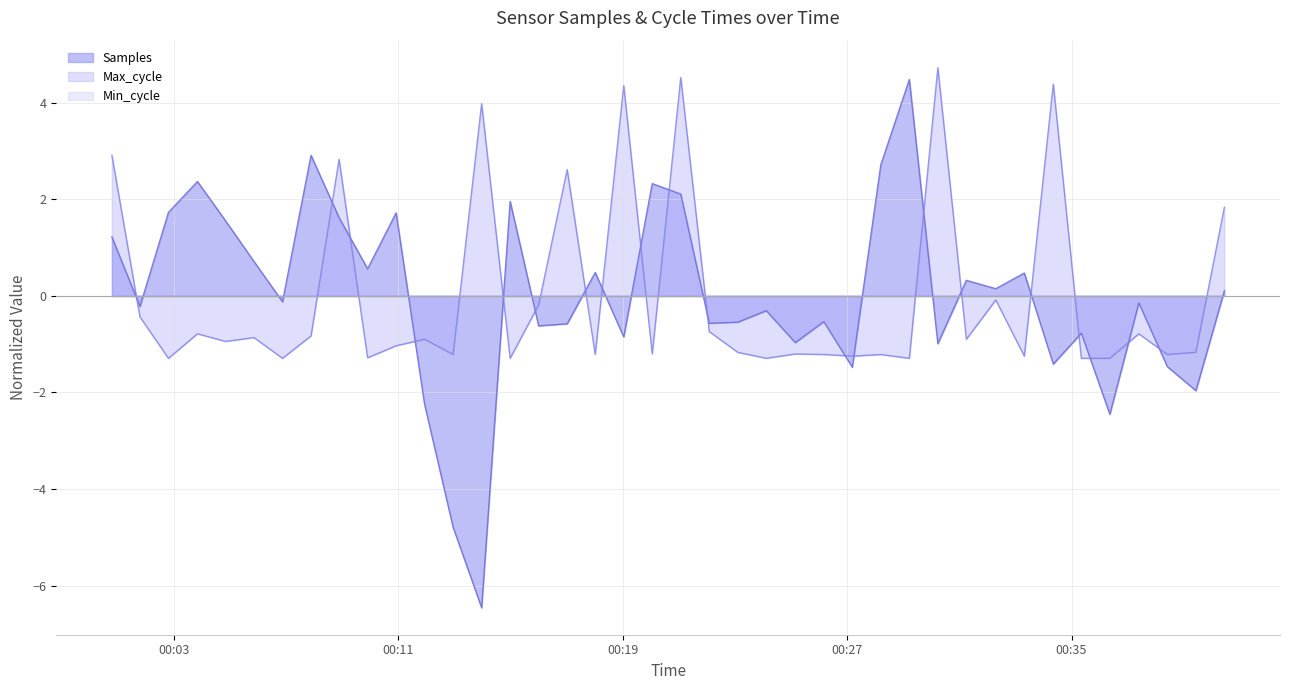

List the labels in order of Samples value, smallest first.

2022/10/08 00:13:58, 2022/10/08 00:12:57, 2022/10/08 00:36:22, 2022/10/08 00:11:56, 2022/10/08 00:39:26, 2022/10/08 00:27:11, 2022/10/08 00:38:25, 2022/10/08 00:34:21, 2022/10/08 00:30:14, 2022/10/08 00:25:09, 2022/10/08 00:19:02, 2022/10/08 00:35:21, 2022/10/08 00:16:00, 2022/10/08 00:17:01, 2022/10/08 00:22:05, 2022/10/08 00:23:06, 2022/10/08 00:26:10, 2022/10/08 00:24:07, 2022/10/08 00:01:47, 2022/10/08 00:37:24, 2022/10/08 00:06:52, 2022/10/08 00:40:27, 2022/10/08 00:32:18, 2022/10/08 00:31:15, 2022/10/08 00:33:19, 2022/10/08 00:18:01, 2022/10/08 00:09:54, 2022/10/08 00:05:51, 2022/10/08 00:00:47, 2022/10/08 00:04:50, 2022/10/08 00:08:53, 2022/10/08 00:10:55, 2022/10/08 00:02:48, 2022/10/08 00:14:59, 2022/10/08 00:21:04, 2022/10/08 00:20:03, 2022/10/08 00:03:50, 2022/10/08 00:28:12, 2022/10/08 00:07:53, 2022/10/08 00:29:13